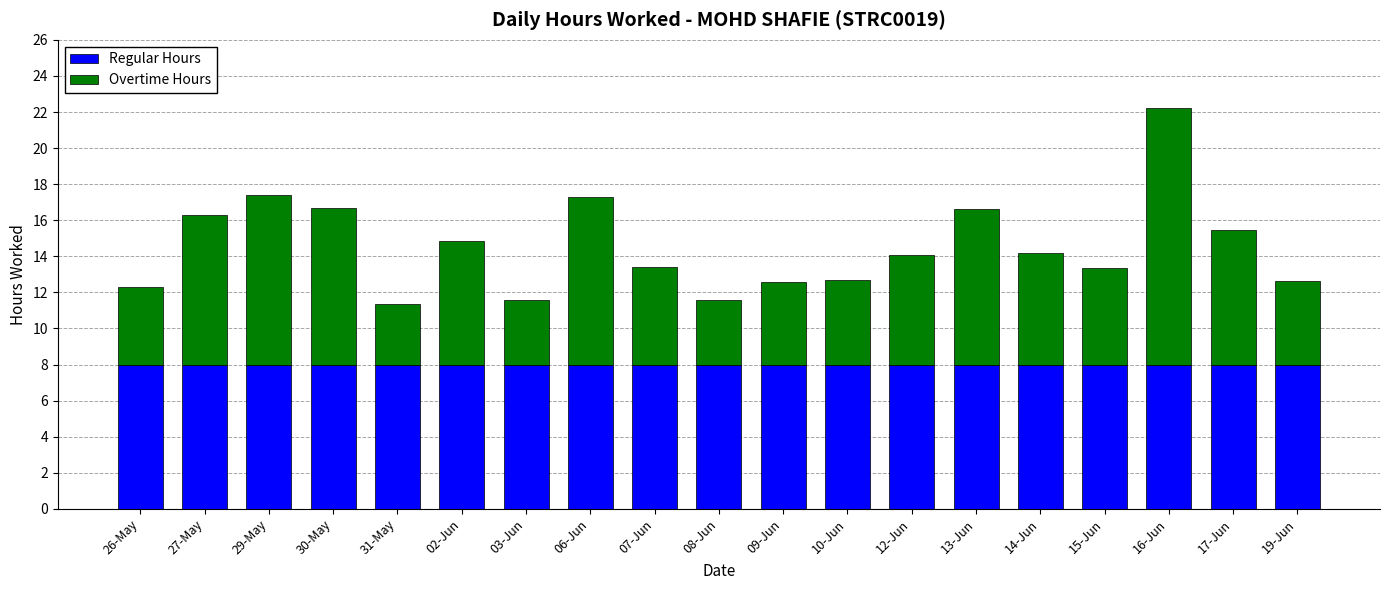

What is the sum of all Regular Hours values?

152.0